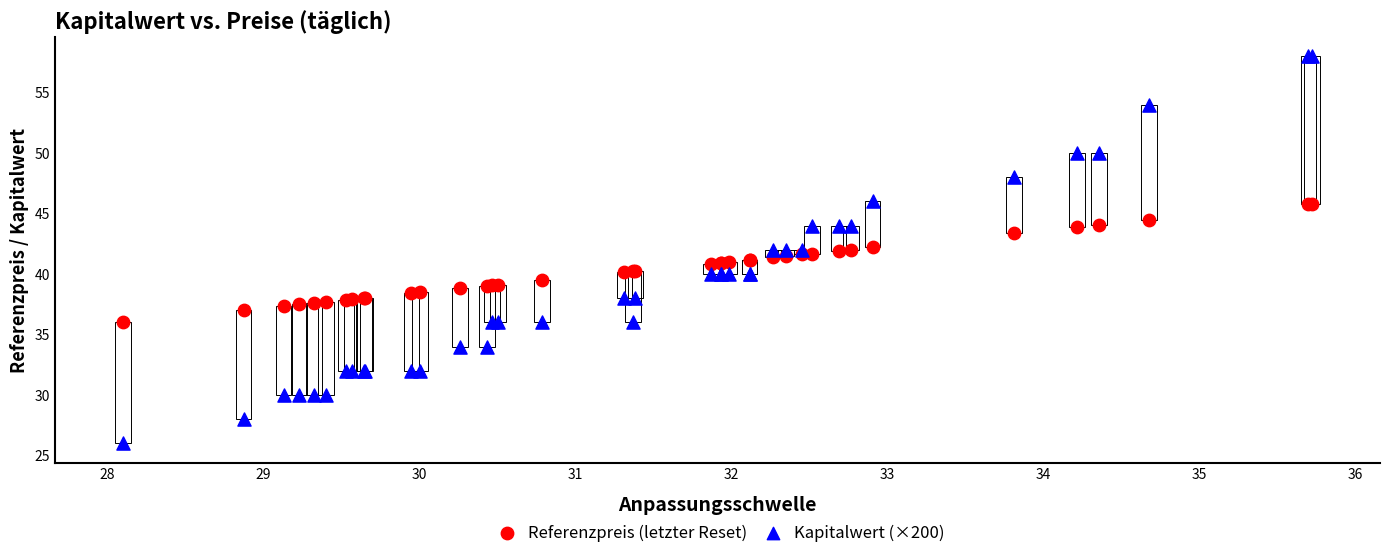

Which series reaches the maximum Y coordinate?

Kapitalwert (×200)